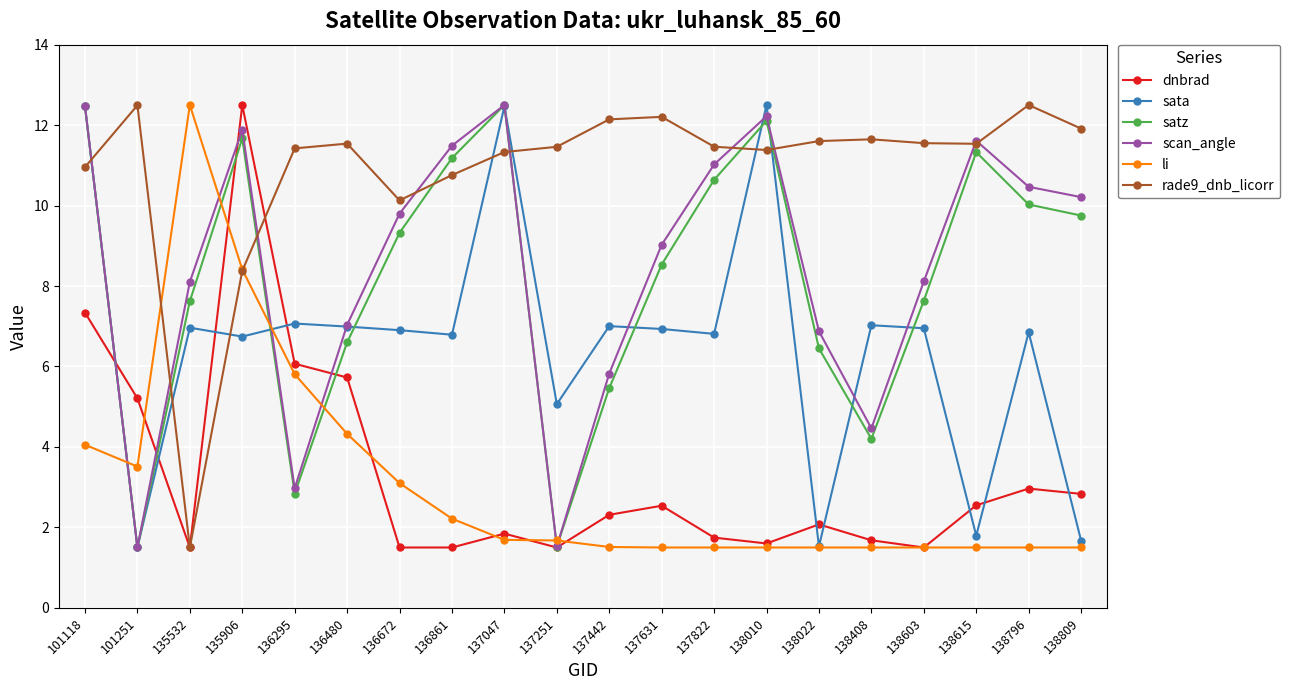

At how many categories does at least one series exceed 3?

20